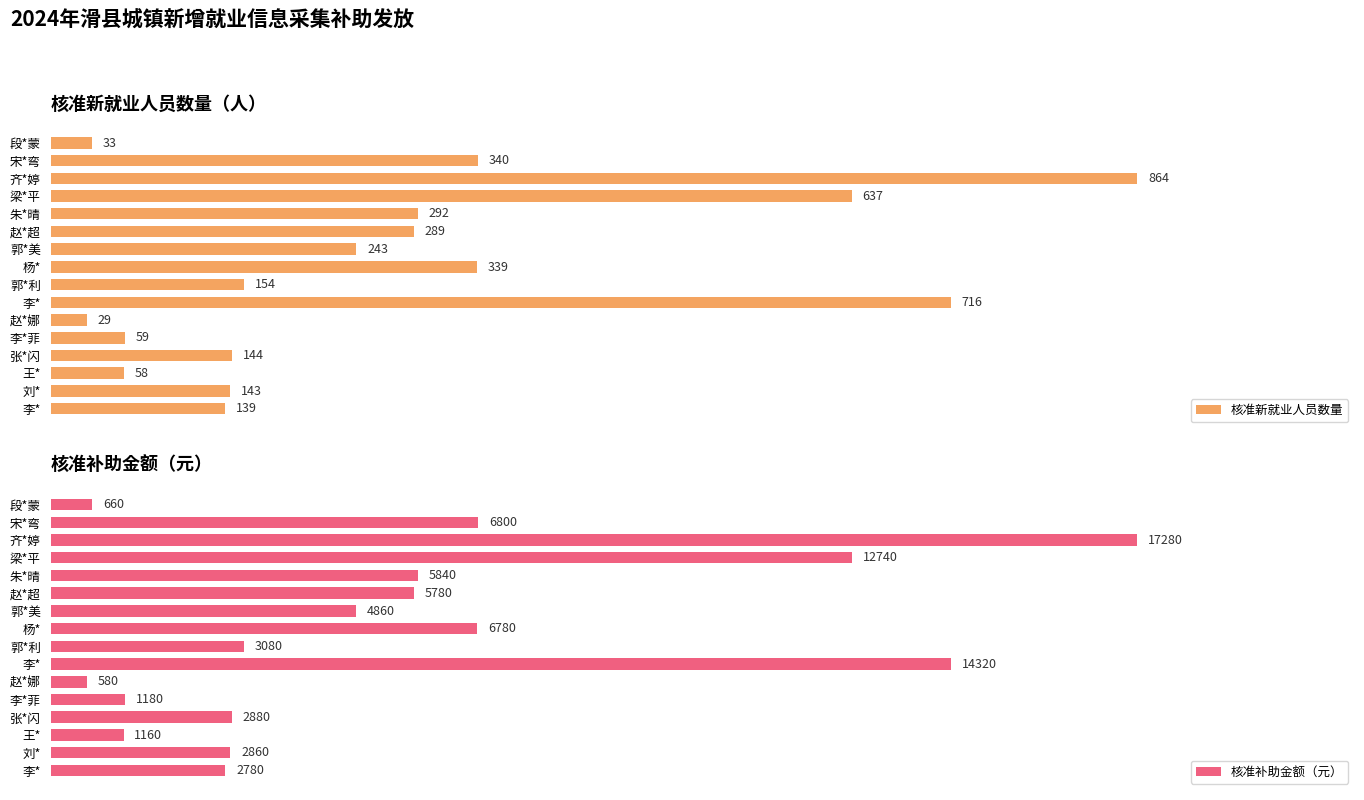

At which label is 核准新就业人员数量 closest to 446?

宋*弯